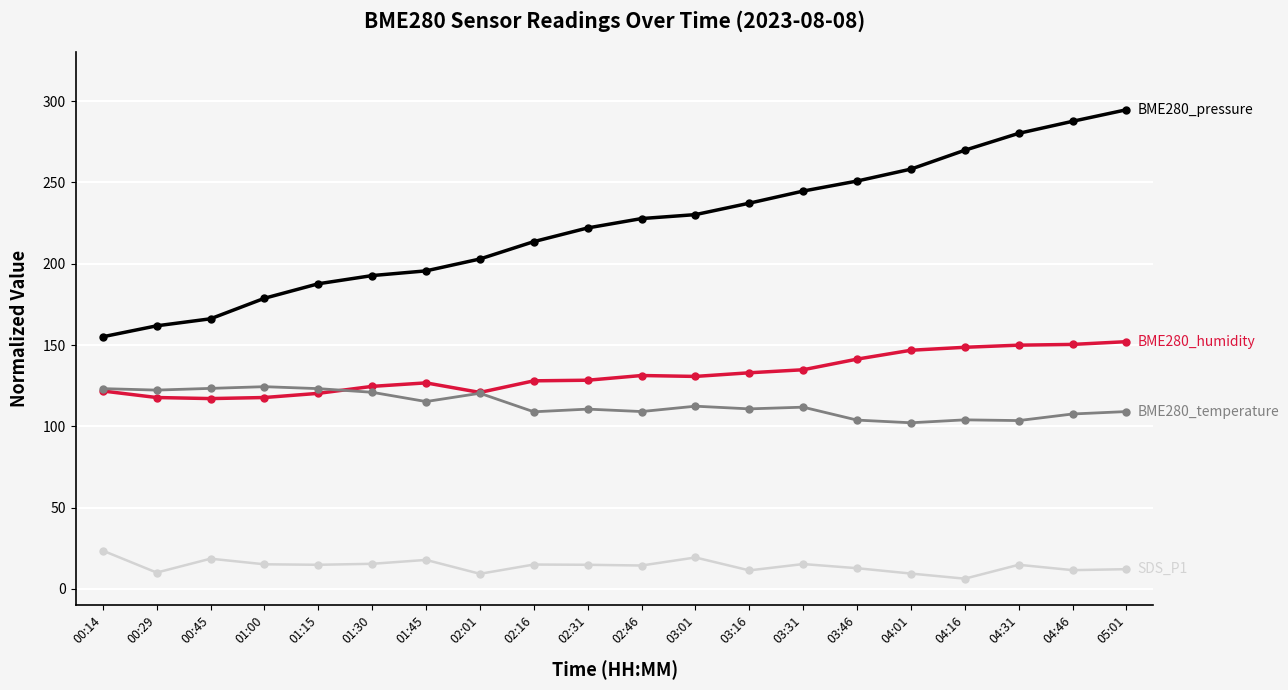

What is the label of the 15th point from the left?

03:46